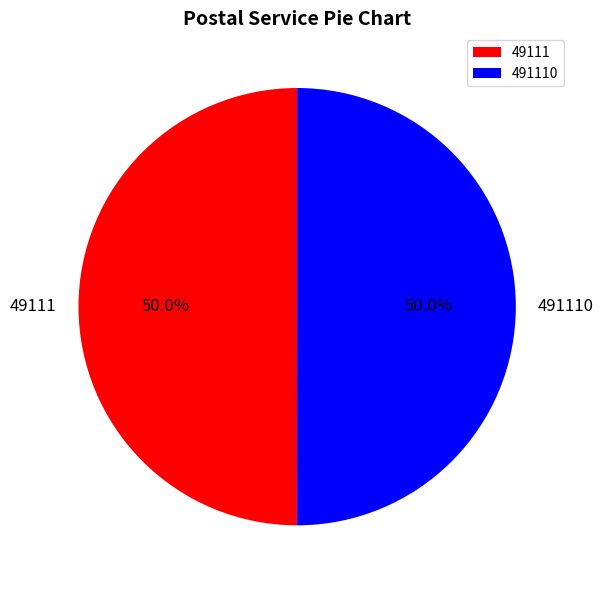

What percentage do 491110 and 49111 together represent?

100.0%